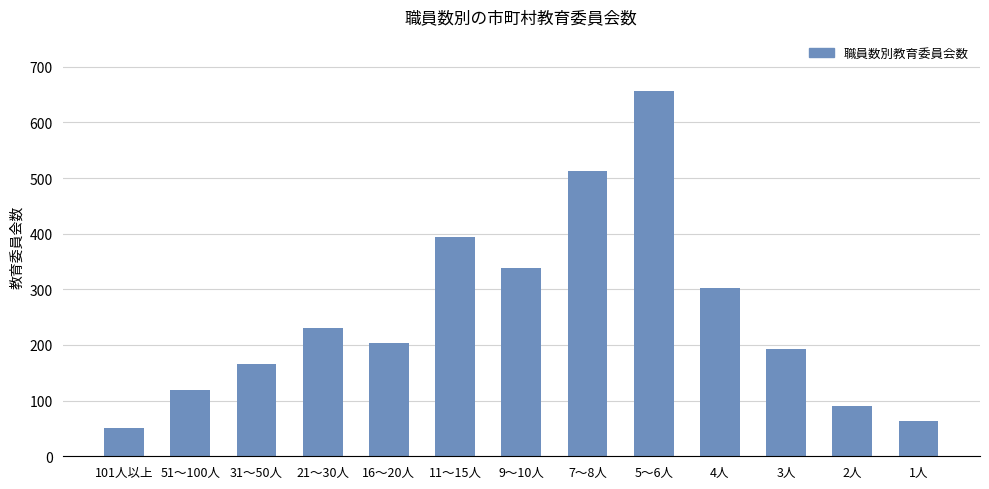

How many data points are less than 204?

6